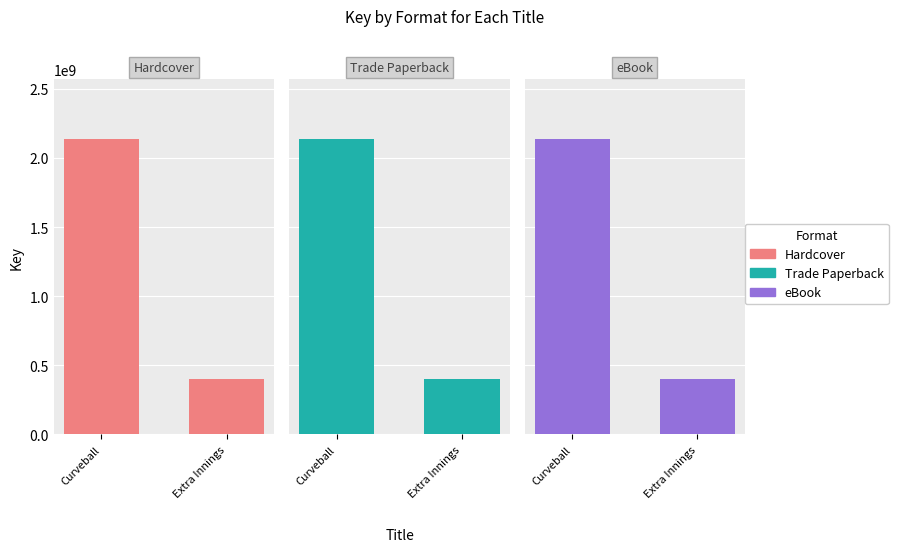

Which series has the widest spread of values?

Hardcover